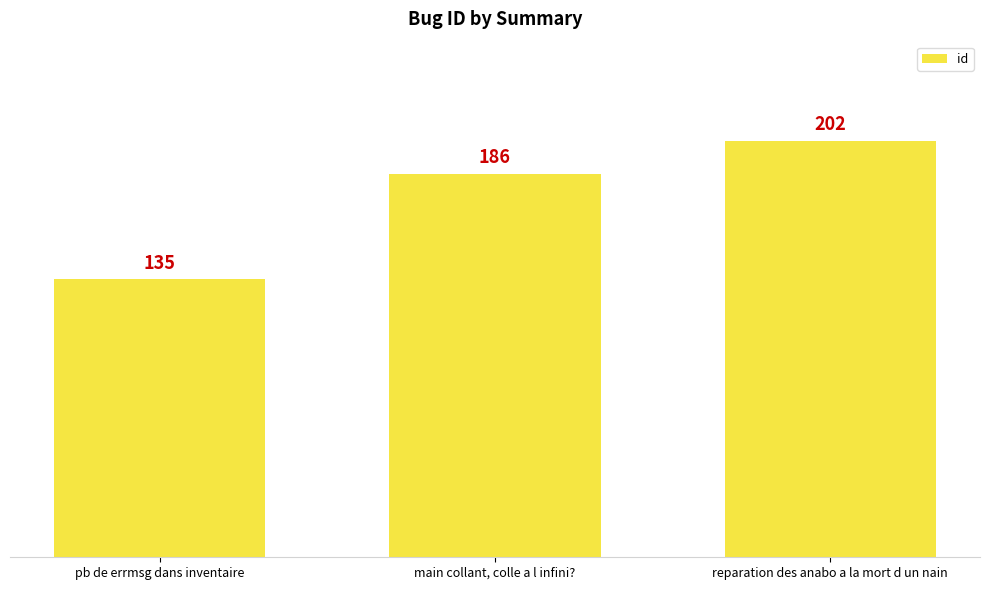

Reading left to right, extract all data points from this chart.

135	186	202